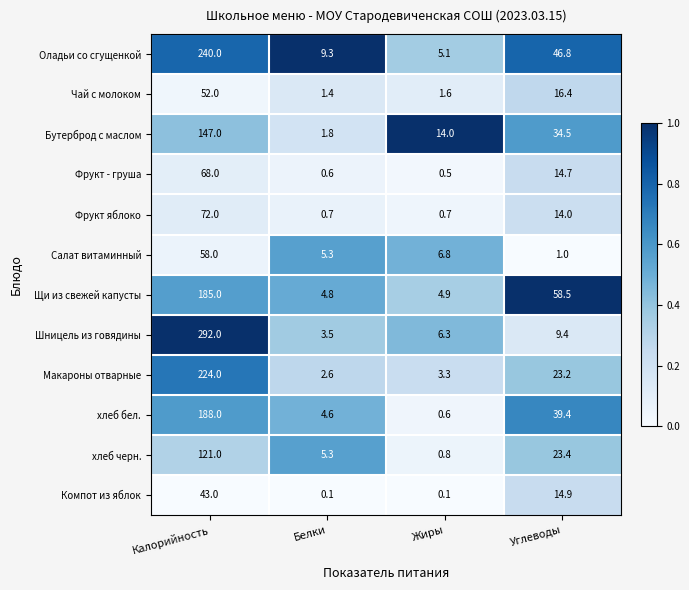

What is the sum of the Щи из свежей капусты values at Калорийность and Жиры?

189.9